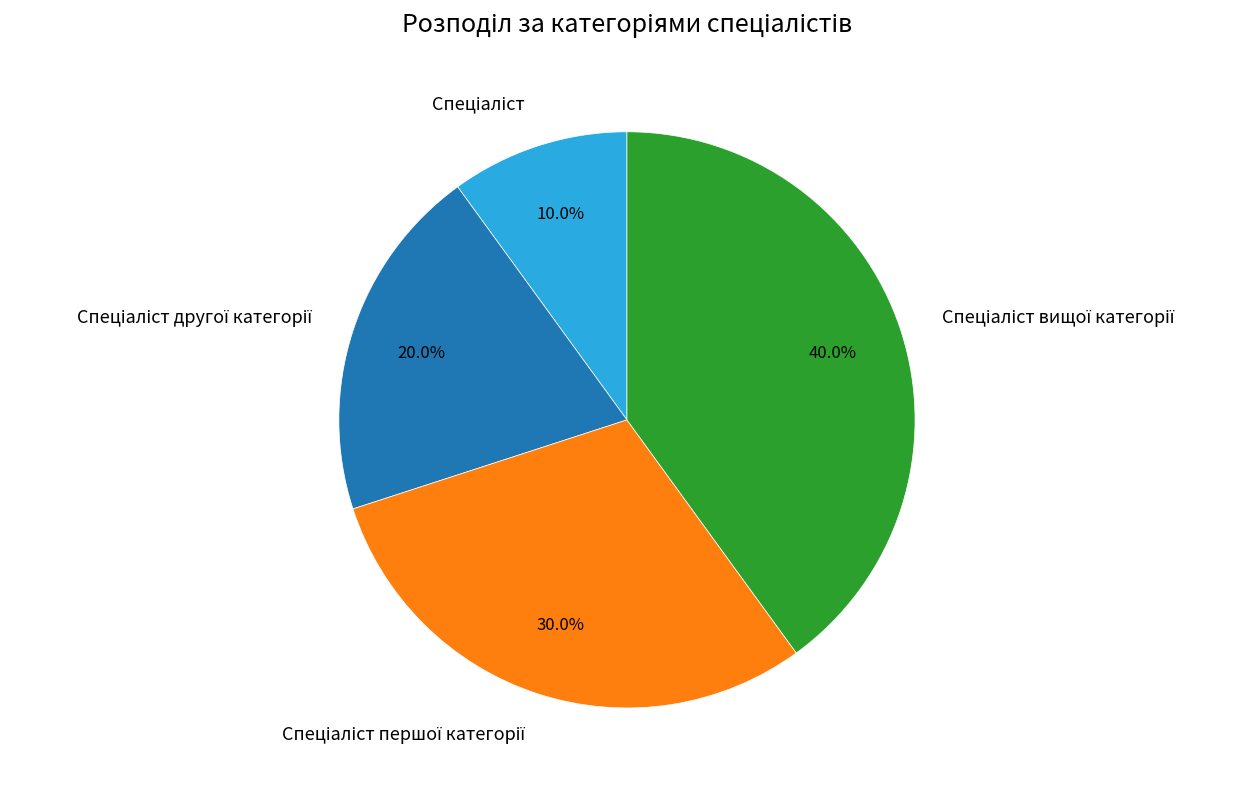

Is there any slice that represents more than half of the pie?

No